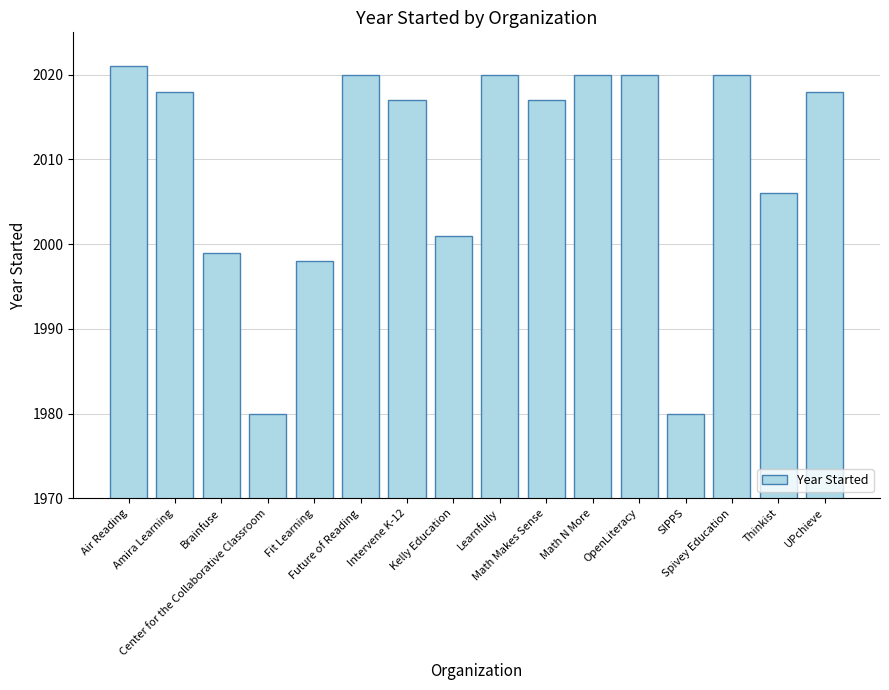

What is the sum of the values at Fit Learning and Intervene K-12?

4015